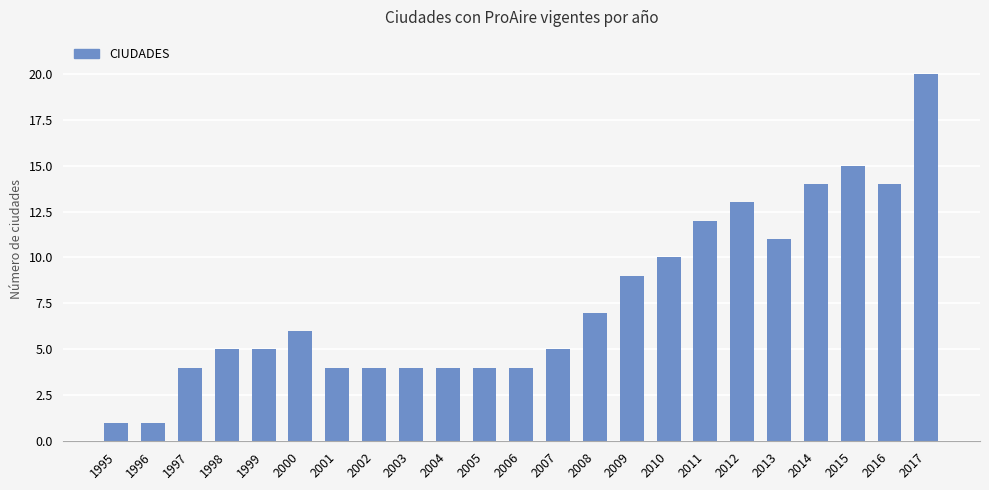

Reading right to left, list all the values displayed in this chart.

20	14	15	14	11	13	12	10	9	7	5	4	4	4	4	4	4	6	5	5	4	1	1